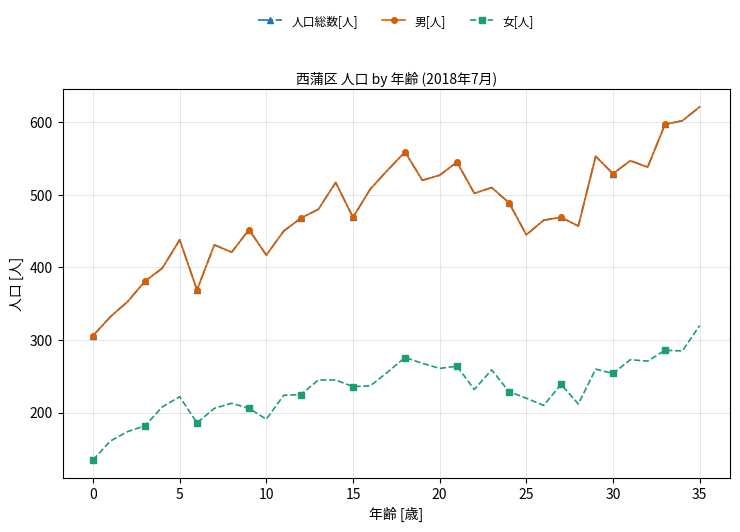

Is this an area chart (filled region under the line)?

No